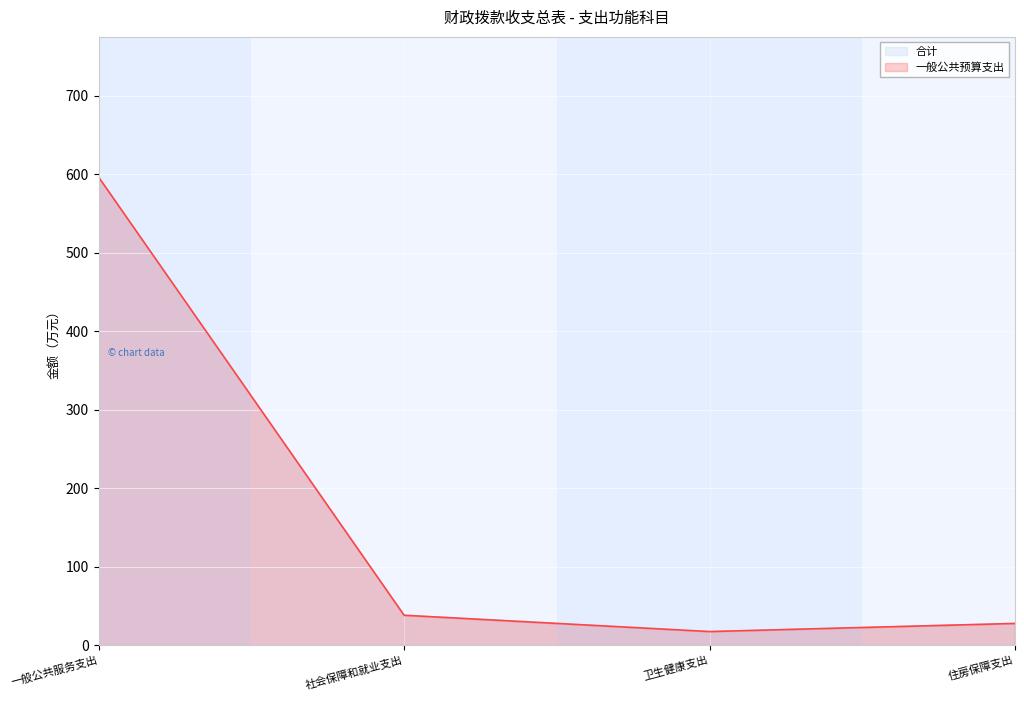

Which series has the largest range (max minus min)?

合计